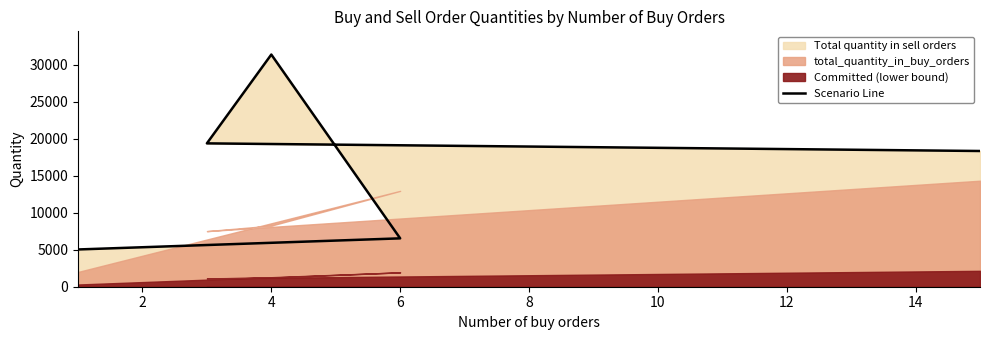

Reading right to left, extract all data points from this chart.

18359	19391	31406	6543	5040